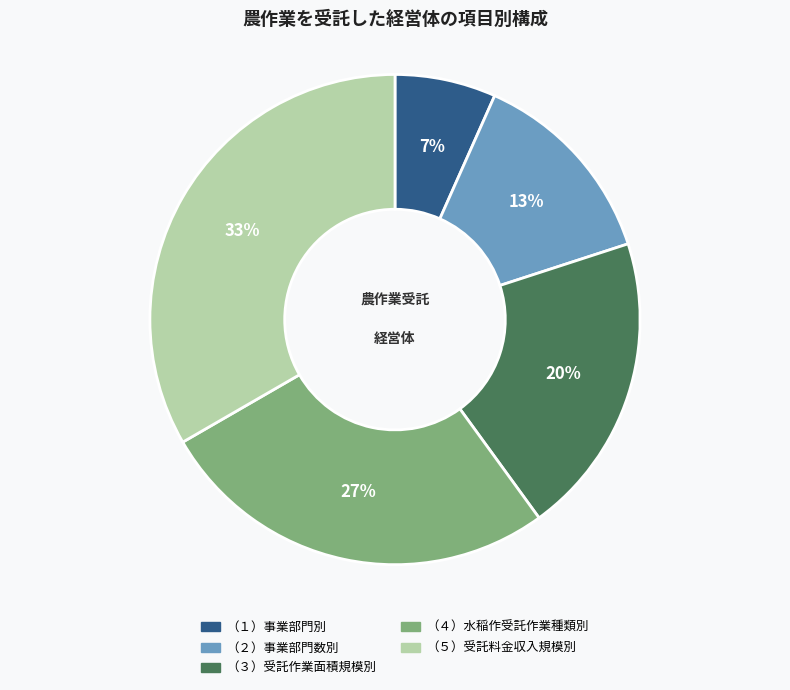

Is there a majority slice in this chart?

No